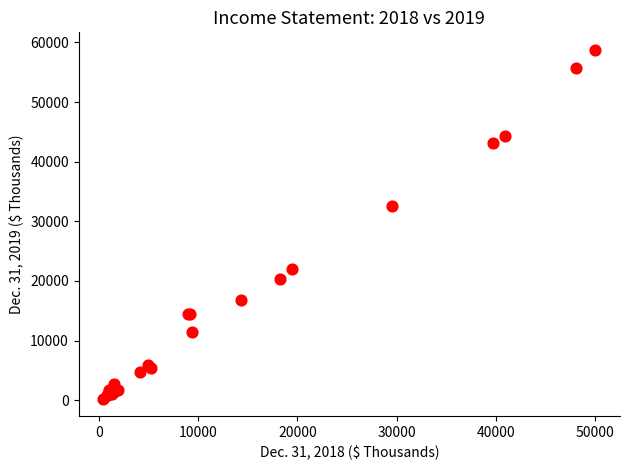

What Y value in the scatter plot is closest to 29519?

32520